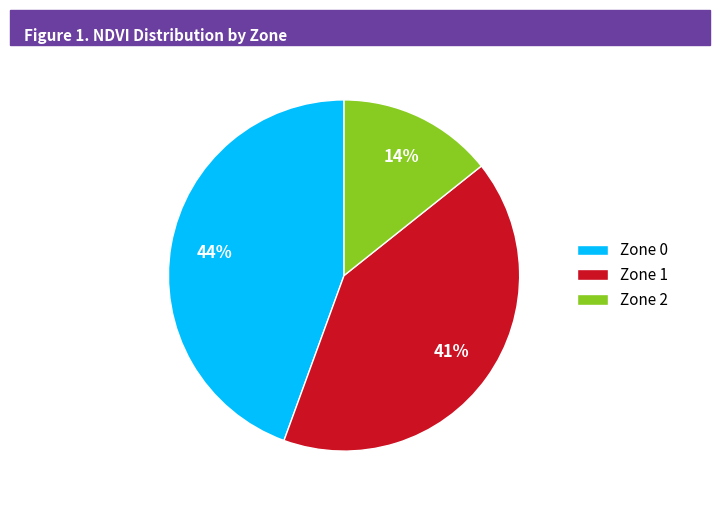

To the nearest percent, what portion does Zone 0 represent?

44%